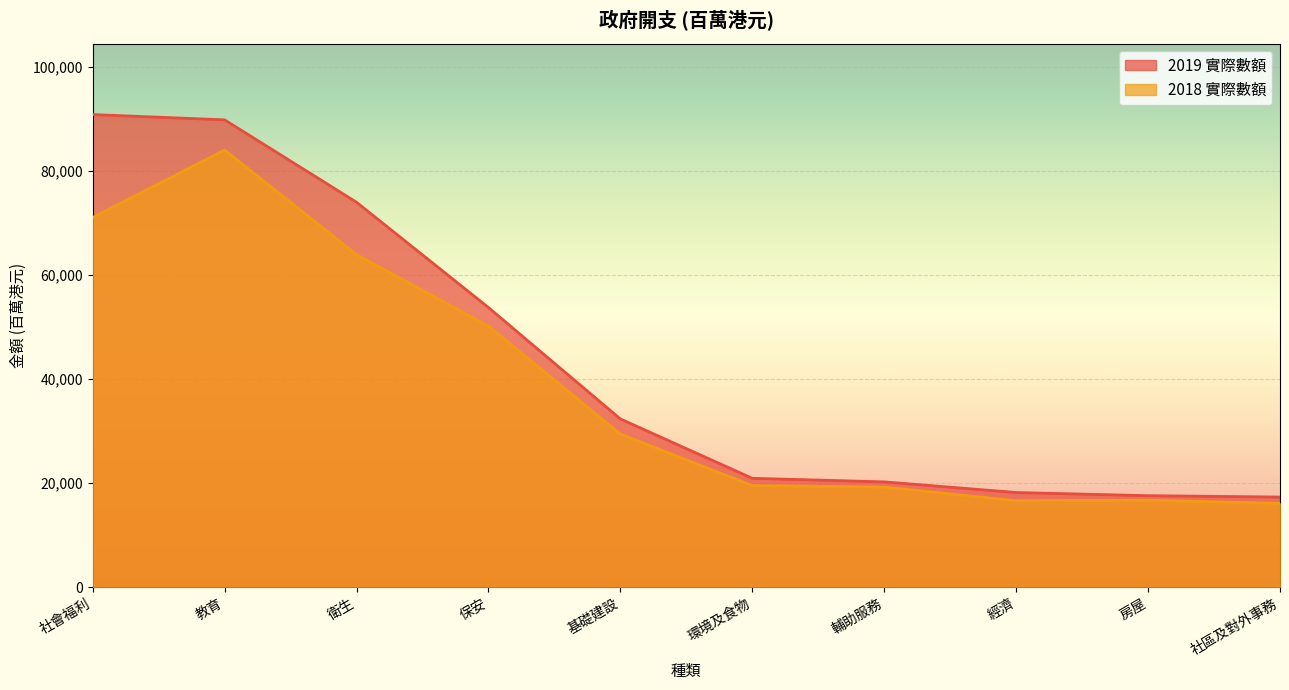

Reading right to left, what are all the values shown in this chart?

2019 實際數額: 17296	17560	18168	20214	20901	32311	53731	73968	89801	90819
2018 實際數額: 16079	16696	16595	19210	19507	29407	50173	63901	84000	71030